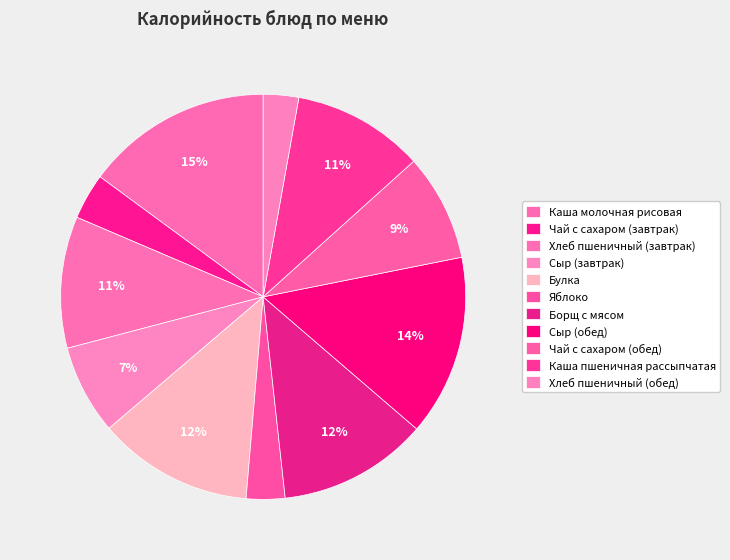

Combined, do Хлеб пшеничный (обед) and Сыр (завтрак) account for over 50%?

No